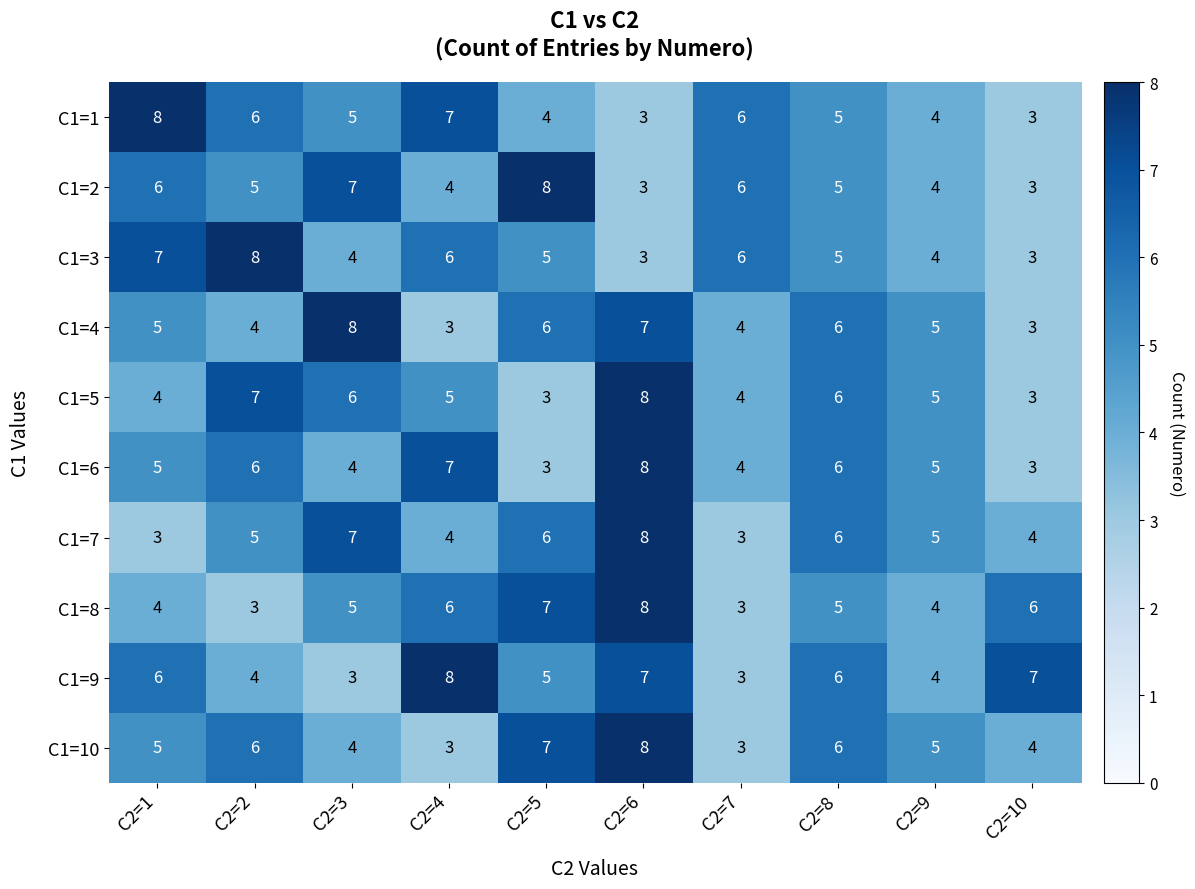

At which category is the sum across all series the highest?

C2=6